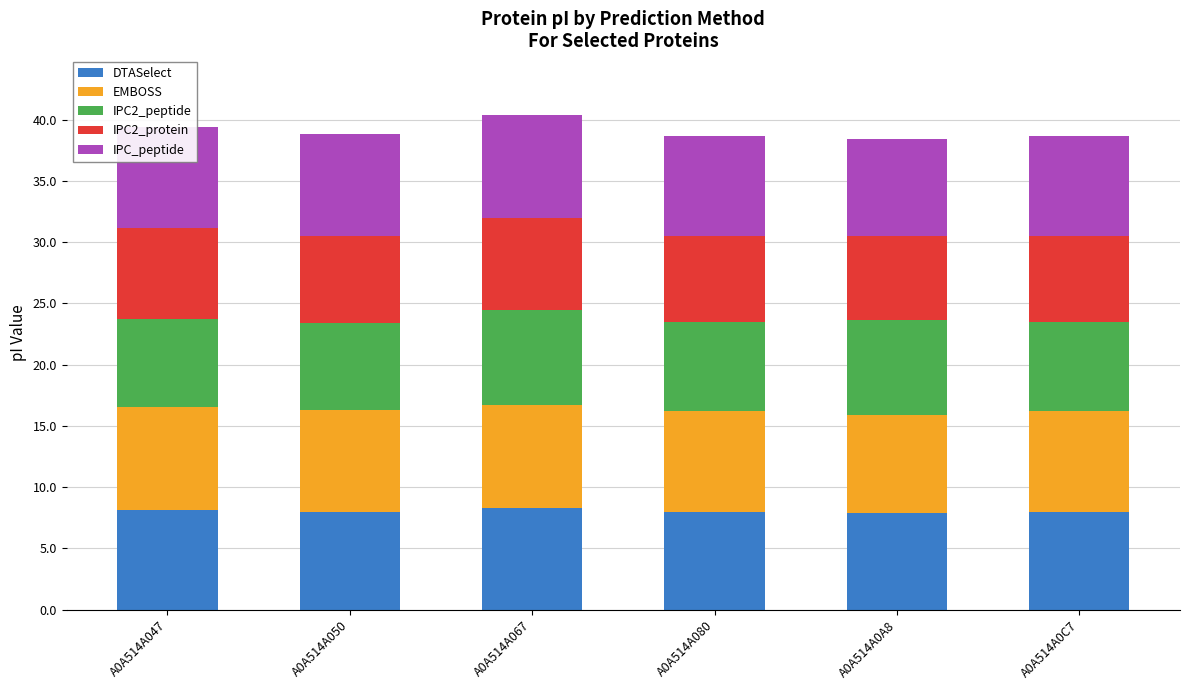

The value of DTASelect at A0A514A067 is 8.3. True or false?

True